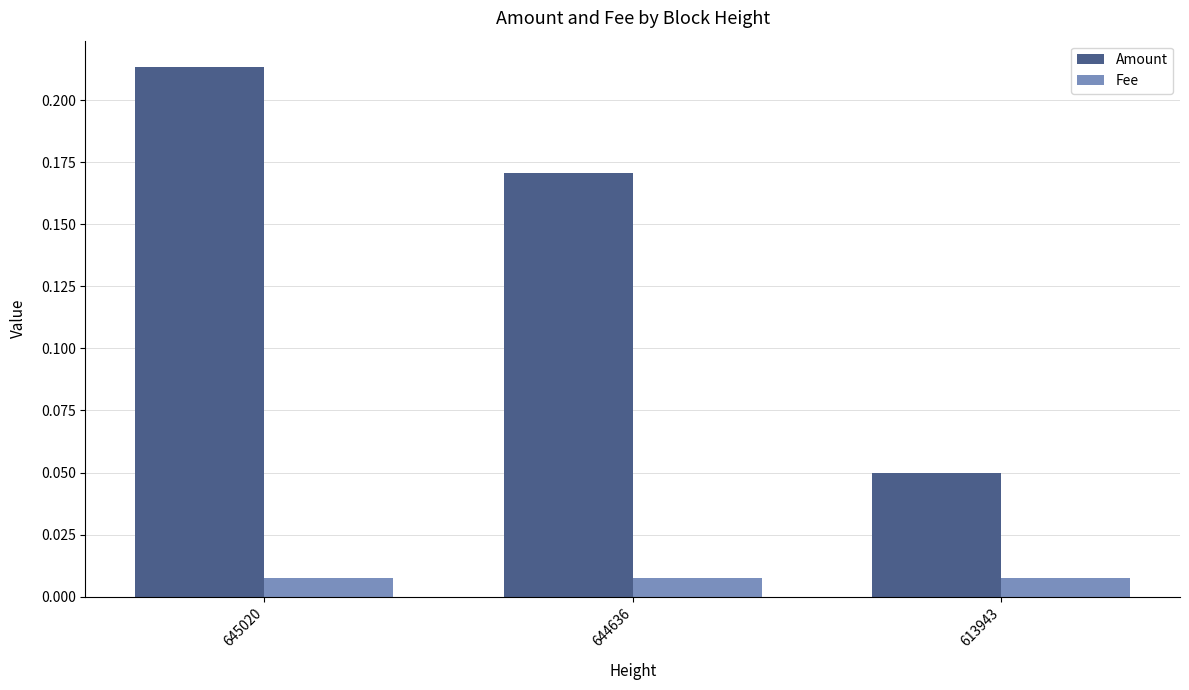

What is the sum of all Amount values?

0.4